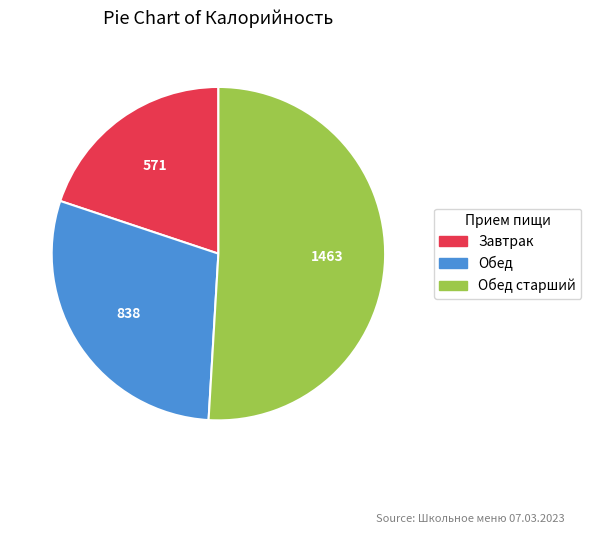

Does any single category account for the majority?

Yes